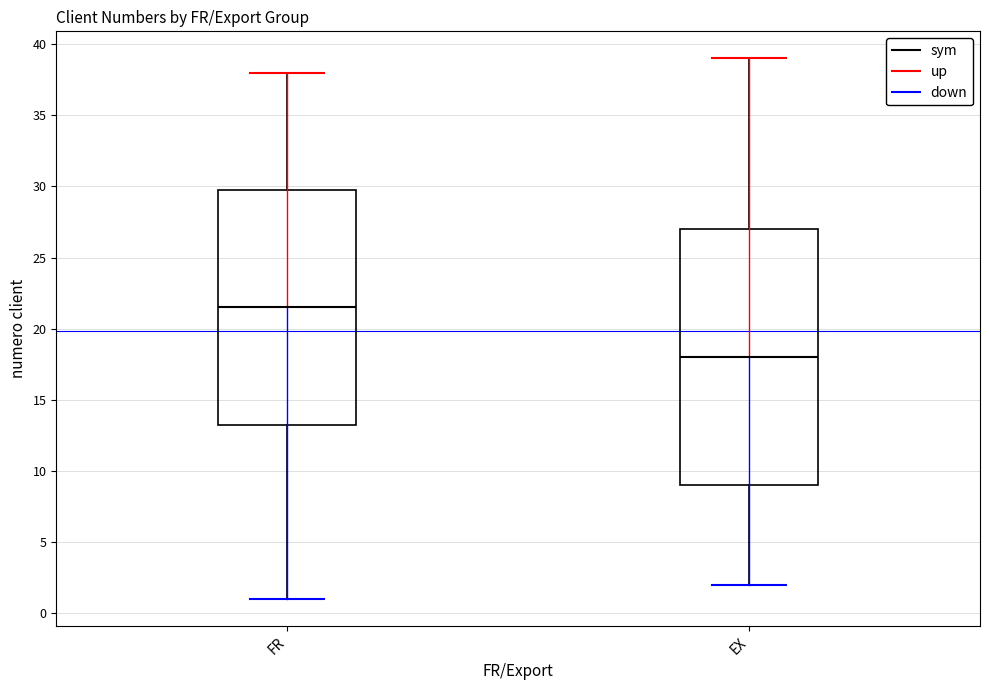

Where is the lower edge of the box for EX on the y-axis? The values are not printed on the chart, so give them approximately, as read against the axis.

9.0